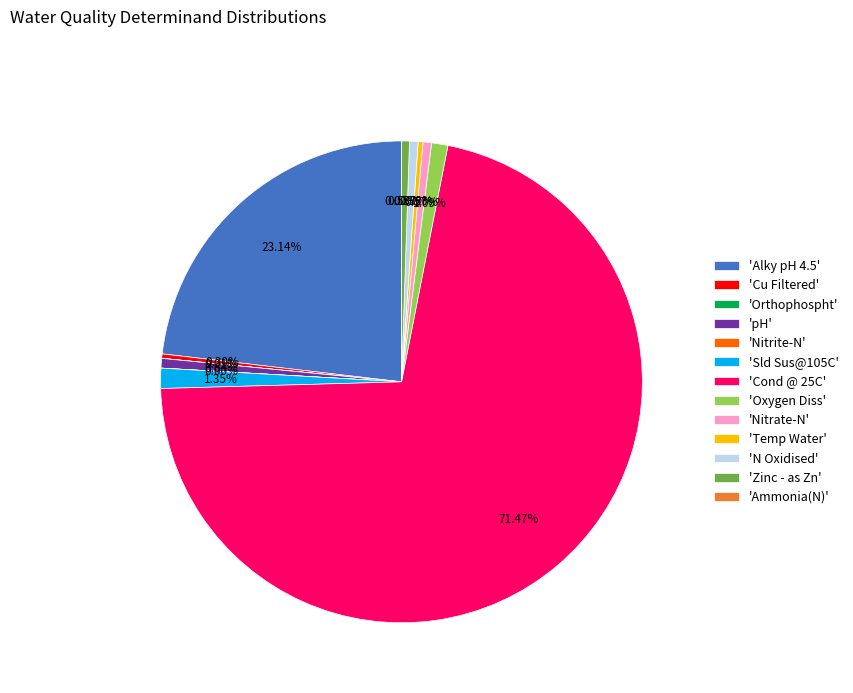

Do 'Oxygen Diss' and 'Cond @ 25C' together represent more than half of the pie?

Yes